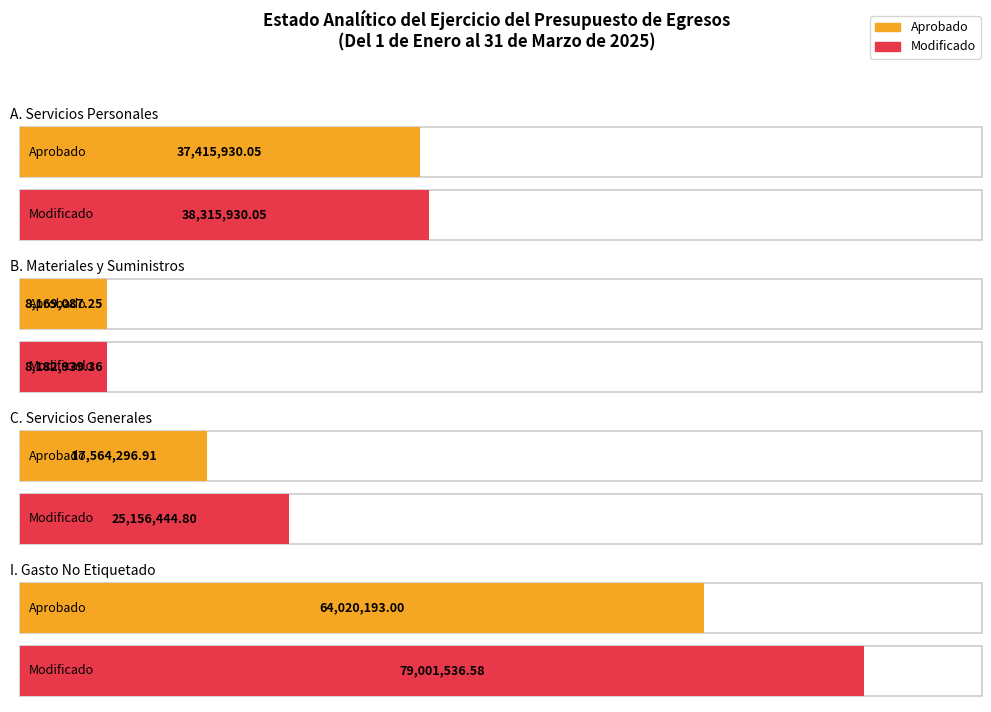

The value of Aprobado at B. Materiales y Suministros is 8169087.2. True or false?

True